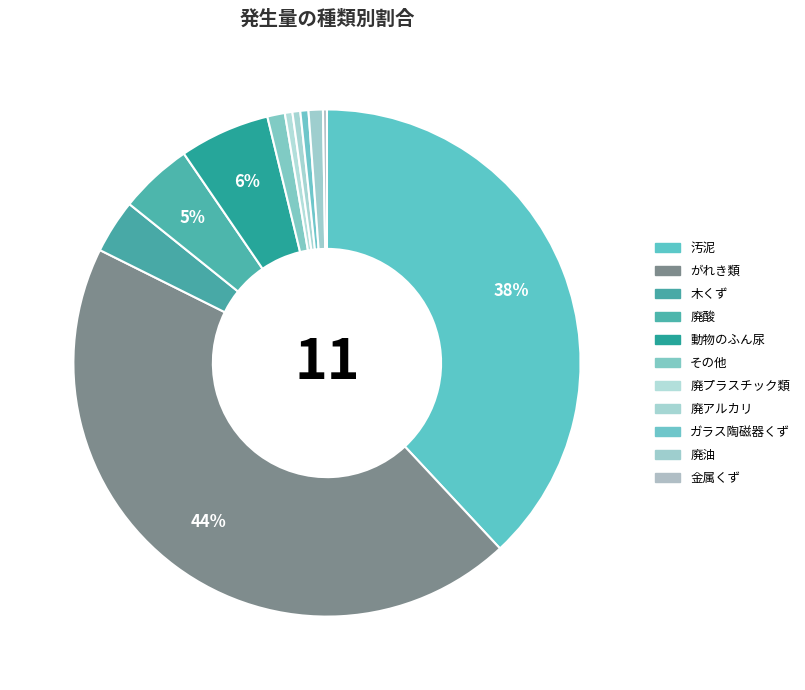

What is the largest slice in the pie chart?

がれき類